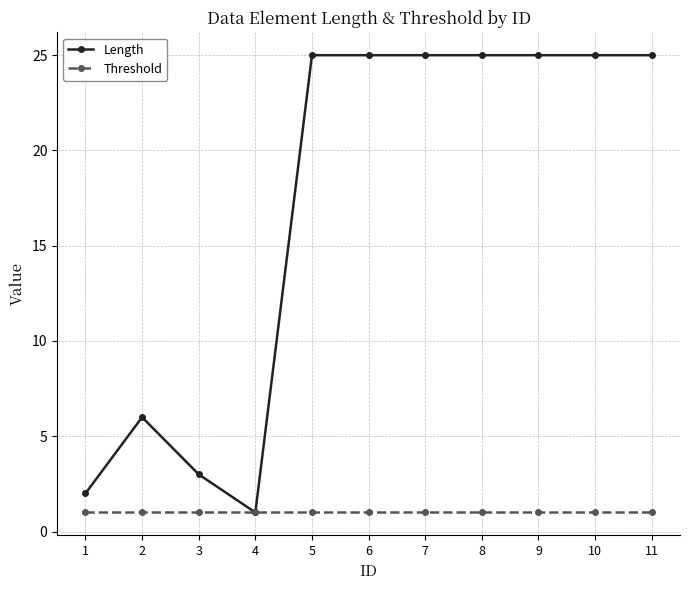

The value of Length at 11 is 25. True or false?

True